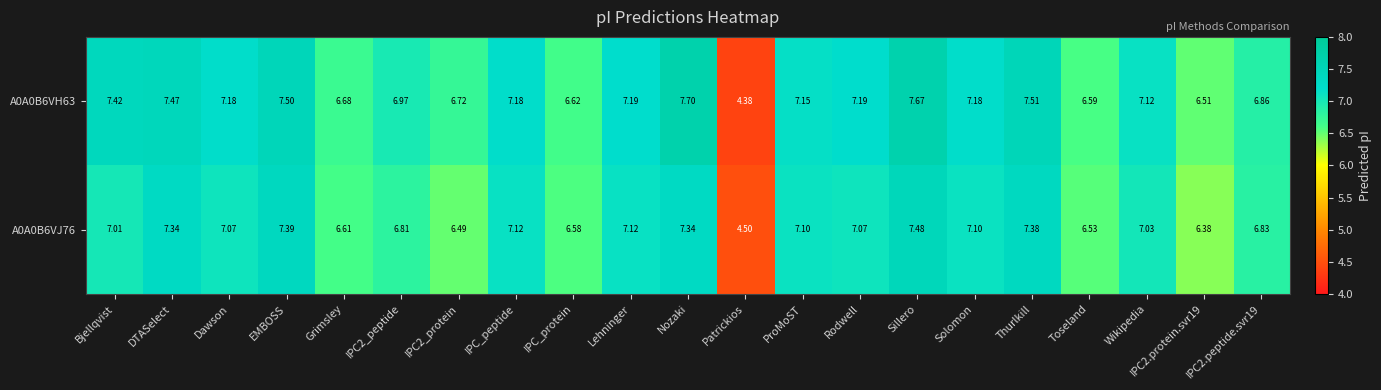

Is the value of A0A0B6VH63 at Wikipedia greater than the value of A0A0B6VJ76 at Thurlkill?

No